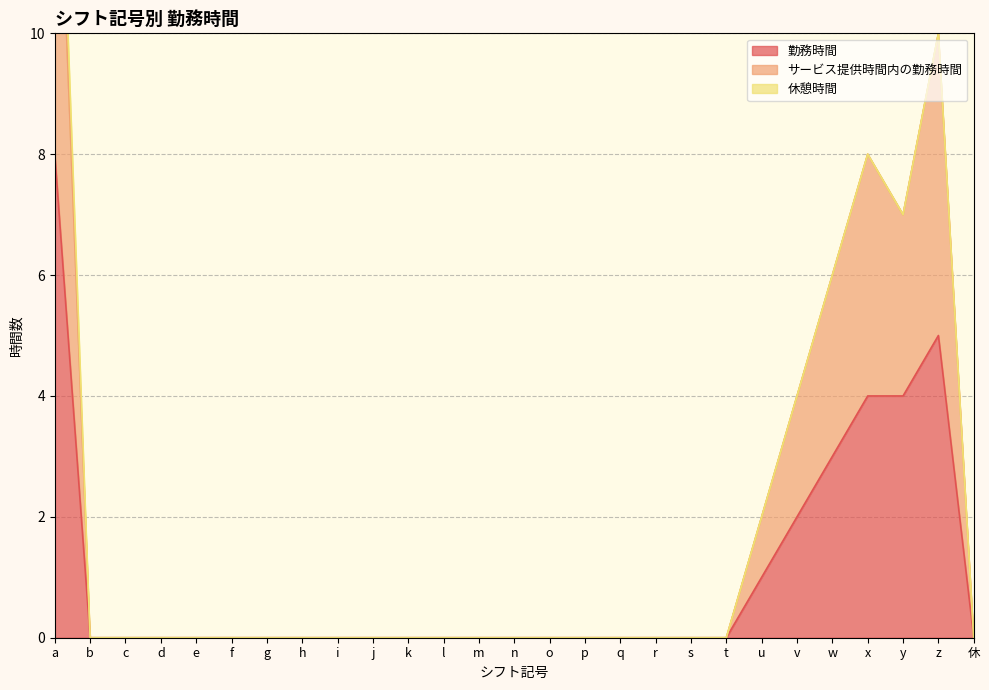

The 勤務時間 series shows 3 at d. True or false?

False